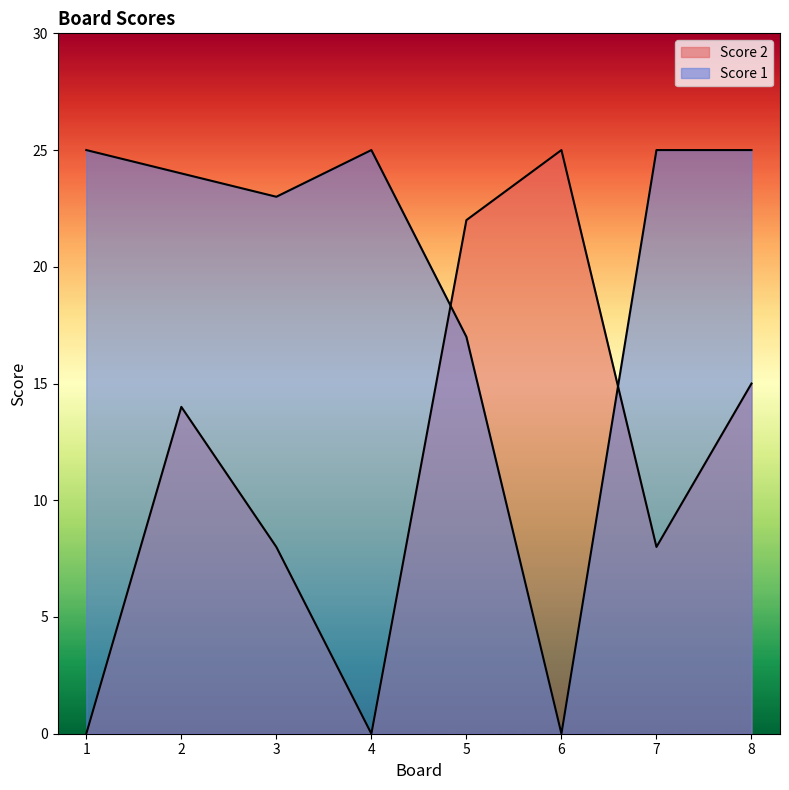

What is the sum of the Score 2 values at 6 and 2?

39